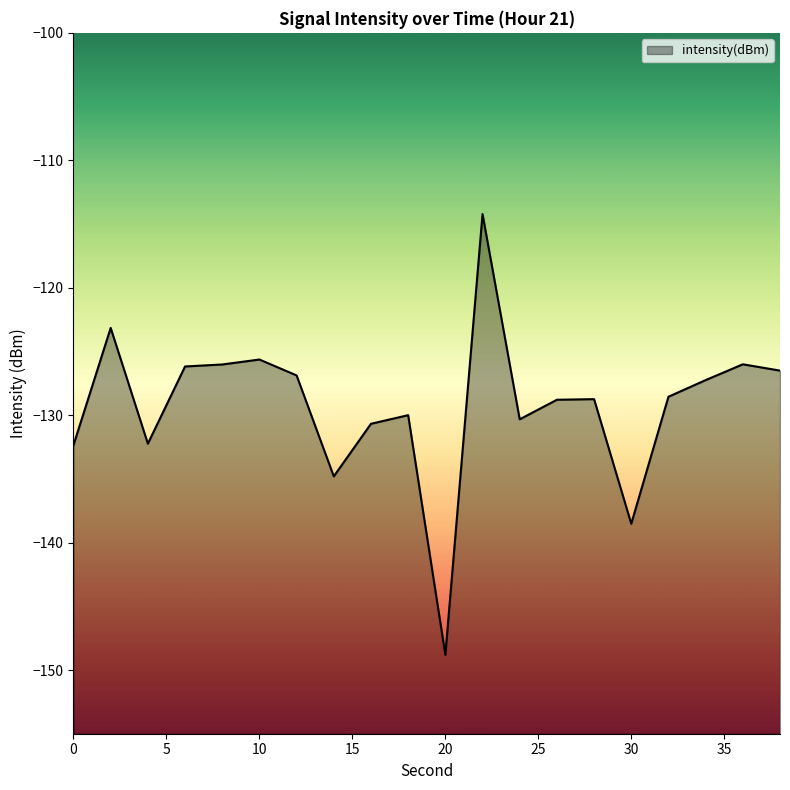

At which label is the value closest to -131?

16